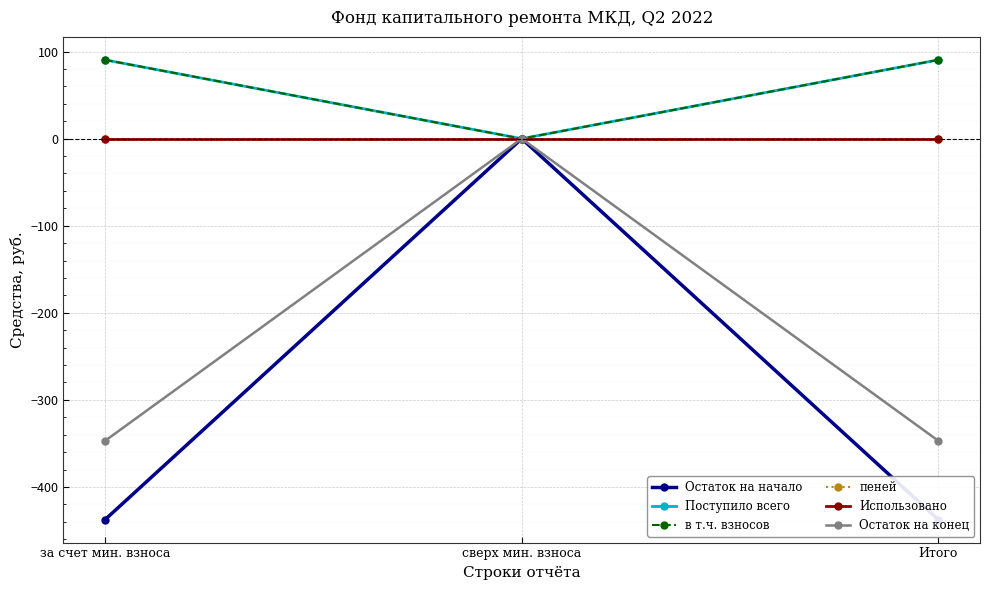

Where does the Поступило всего series first go above 90?

за счет мин. взноса